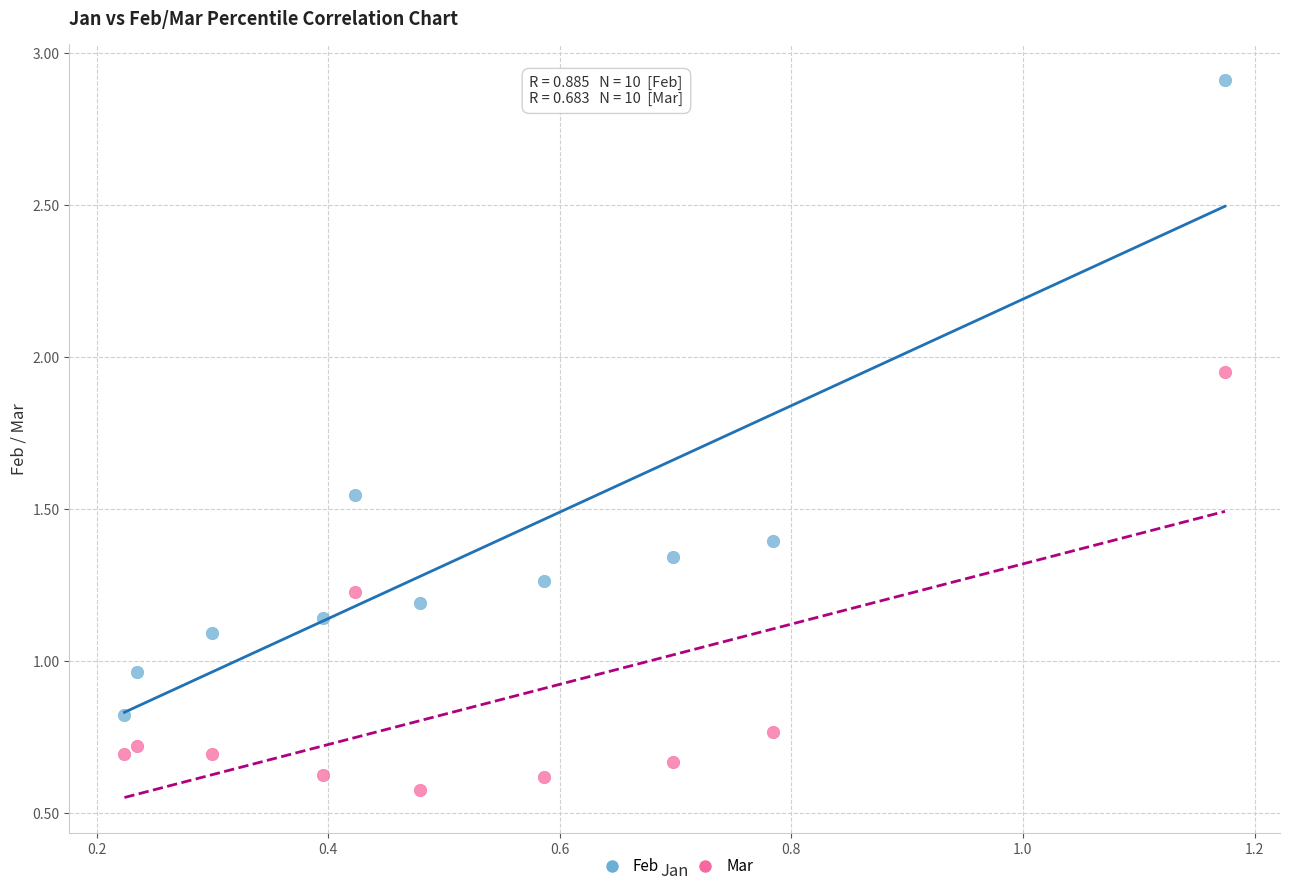

Which series has the largest Y range (max minus min)?

Feb